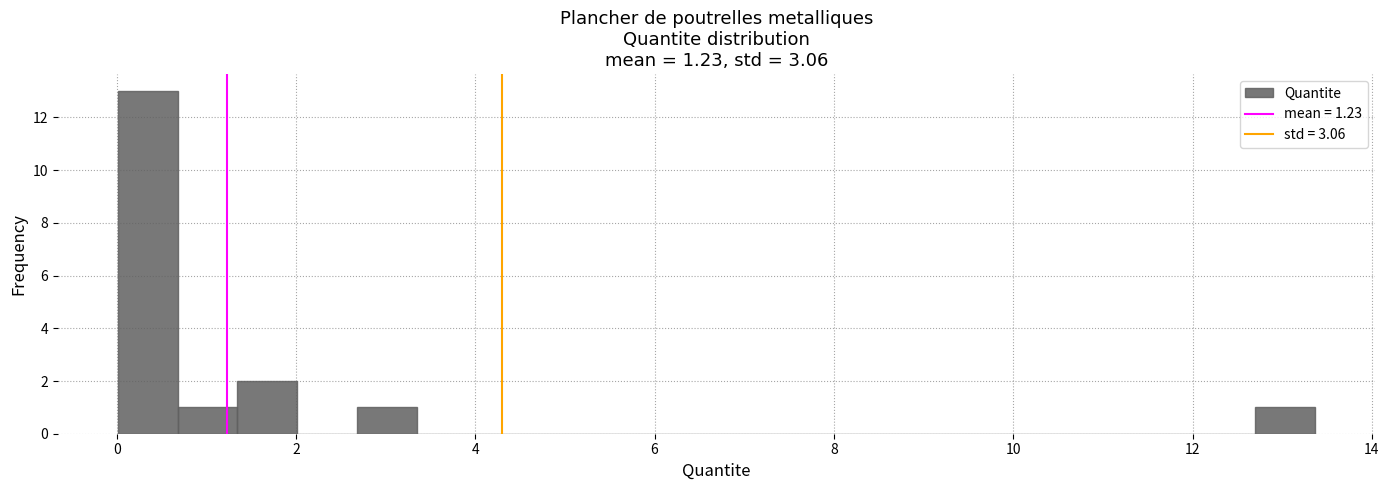

Read against the x-axis, roughly where is the centre of the tallest bar?

0.4